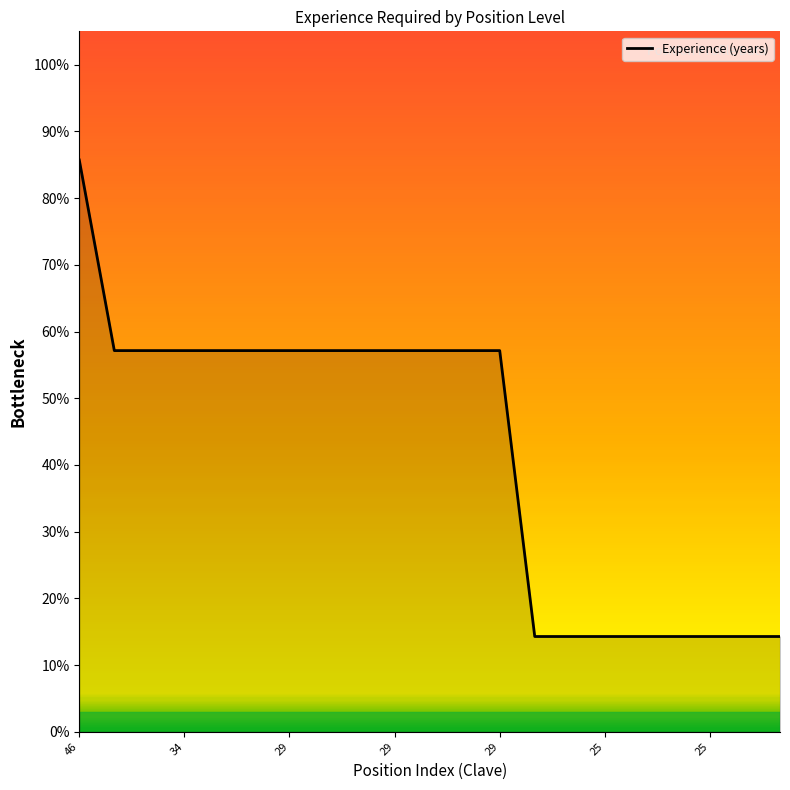

What is the maximum value shown in the chart?

85.7